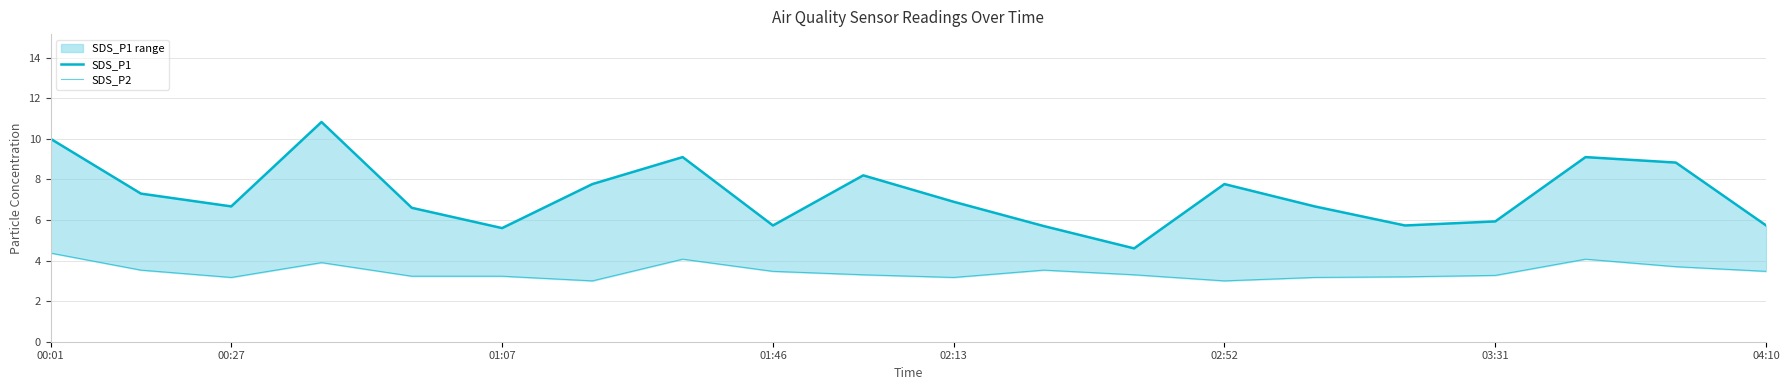

What is the smallest value displayed?

3.0